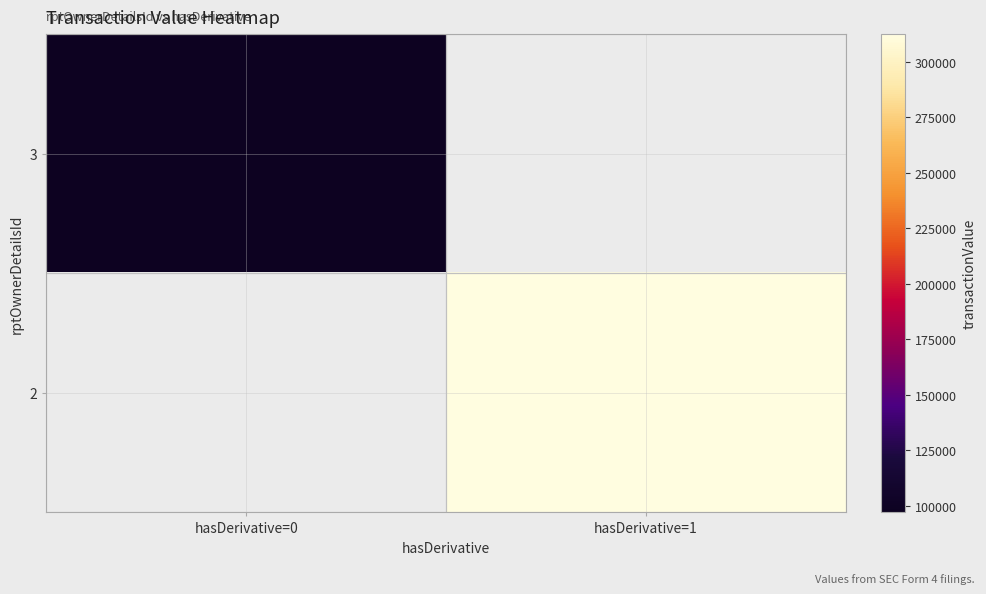

What is the greatest value displayed?

312387.0